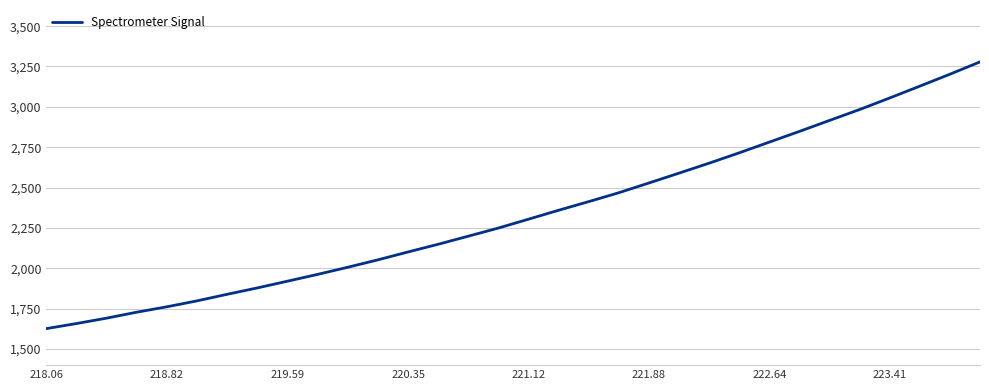

What is the difference between the maximum and minimum values?

1652.3